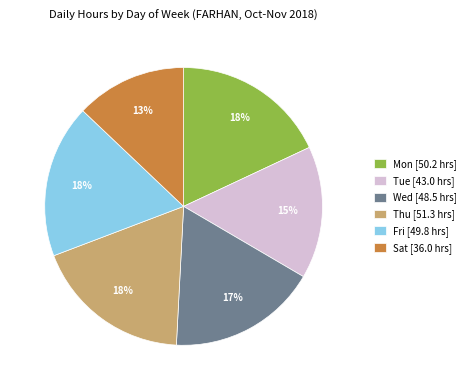

Between Thu [51.3 hrs] and Wed [48.5 hrs], which is larger?

Thu [51.3 hrs]